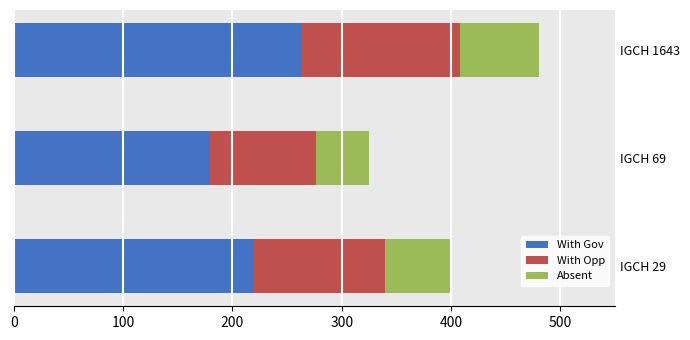

What is the sum of all With Gov values?

662.8